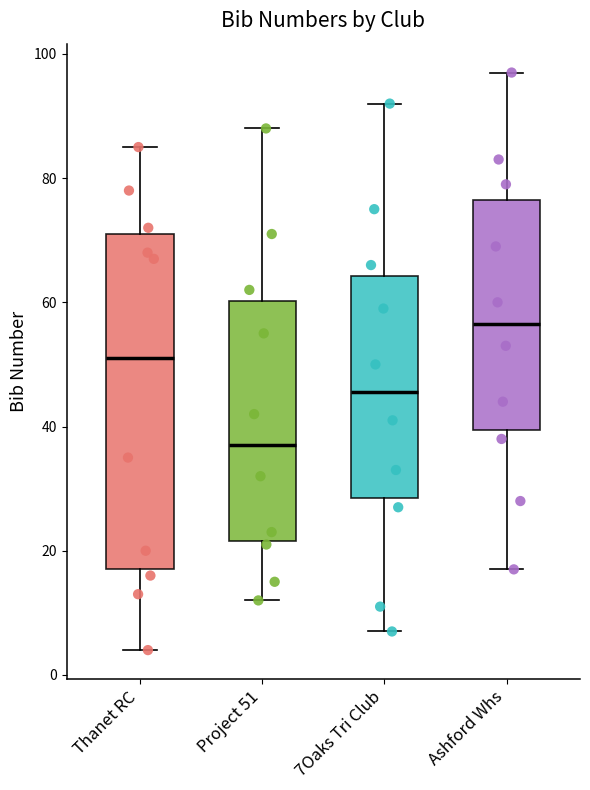

Which box is the tallest, from its lower edge to its upper edge?

Thanet RC